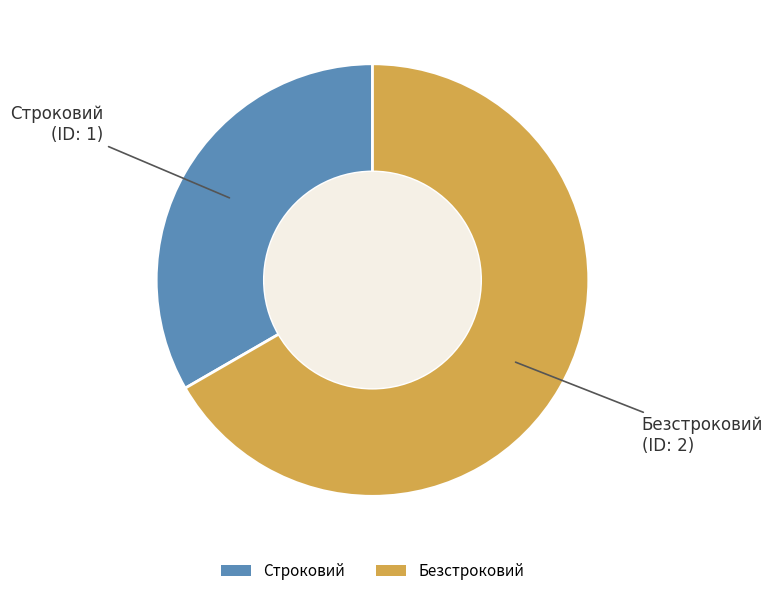

The Безстроковий slice represents 79% of the pie. True or false?

False